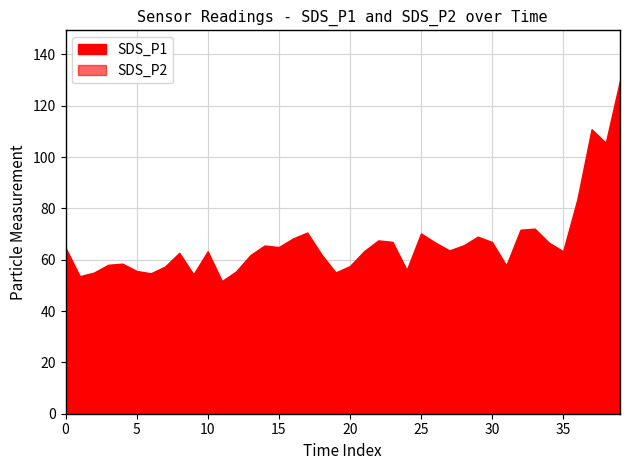

True or false: SDS_P2 has a value of 16.0 at 2021/12/06 01:08:22.

False